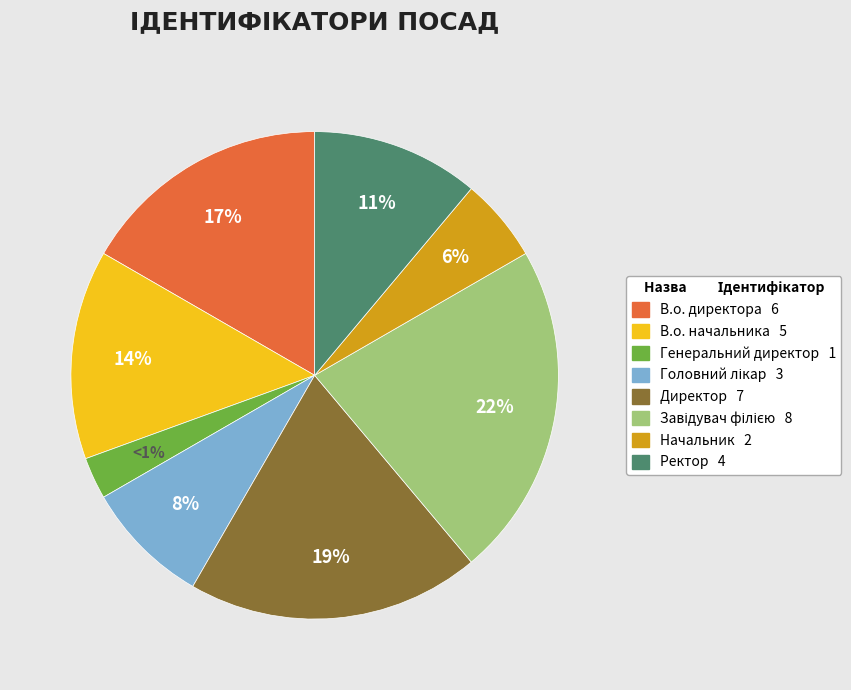

What portion of the pie excludes В.о. директора?

83.3%